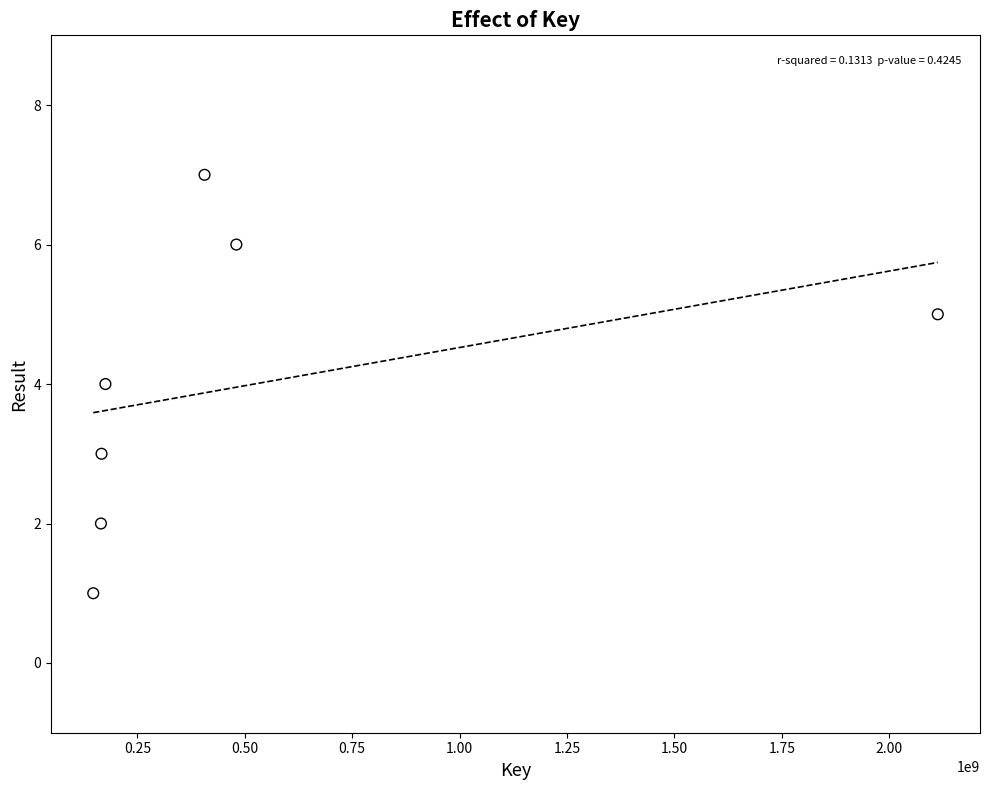

What is the average X value?

522032346